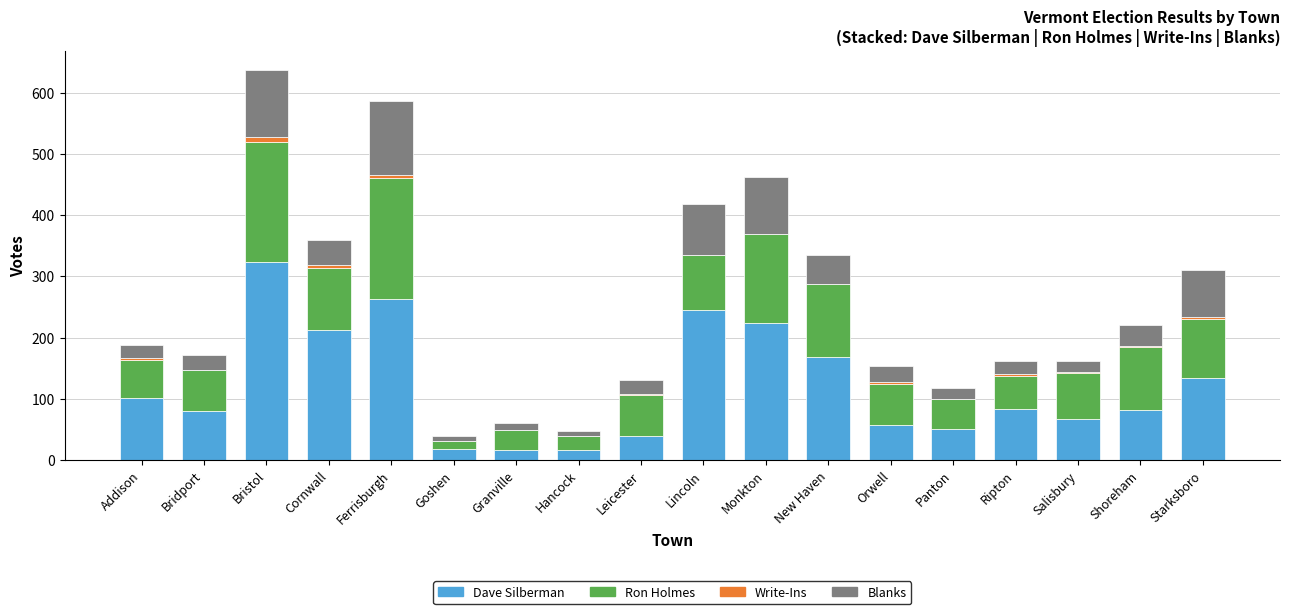

The Dave Silberman series shows 18 at Goshen. True or false?

True